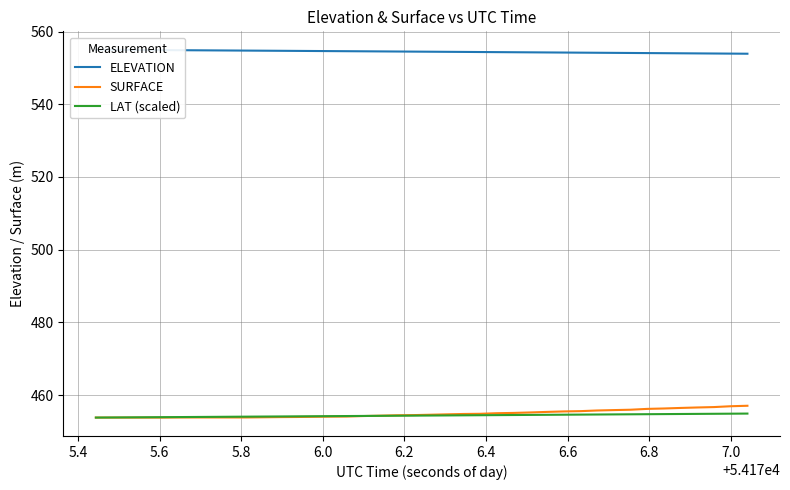

Does the chart have visible grid lines?

Yes